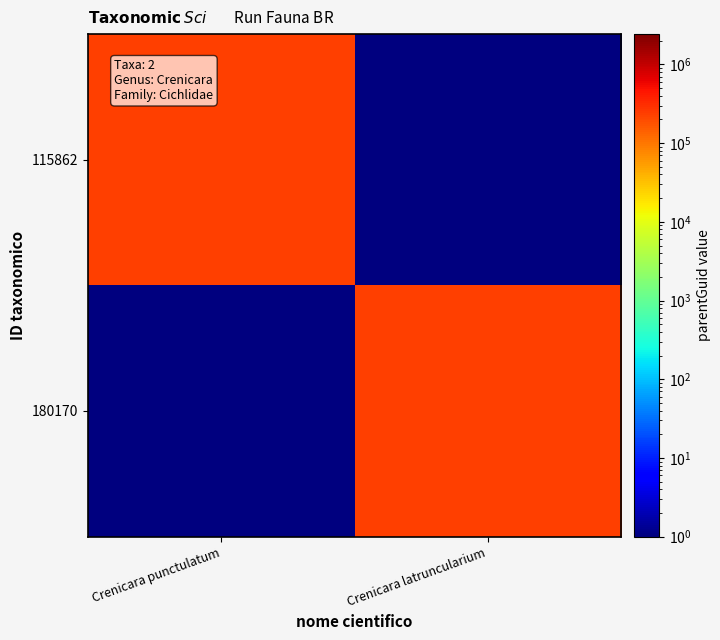

Count the number of categories in the chart.

2